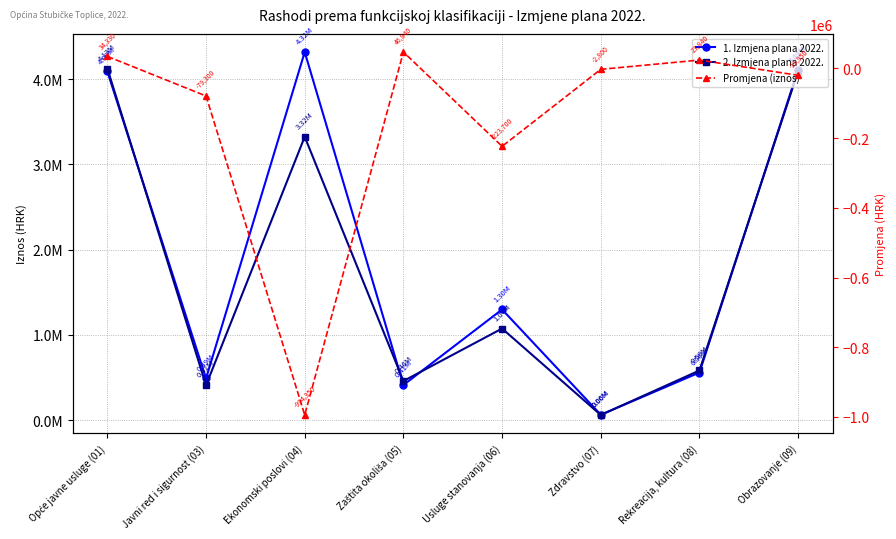

Which has a higher value, Opće javne usluge (01) or Ekonomski poslovi (04)?

Ekonomski poslovi (04)